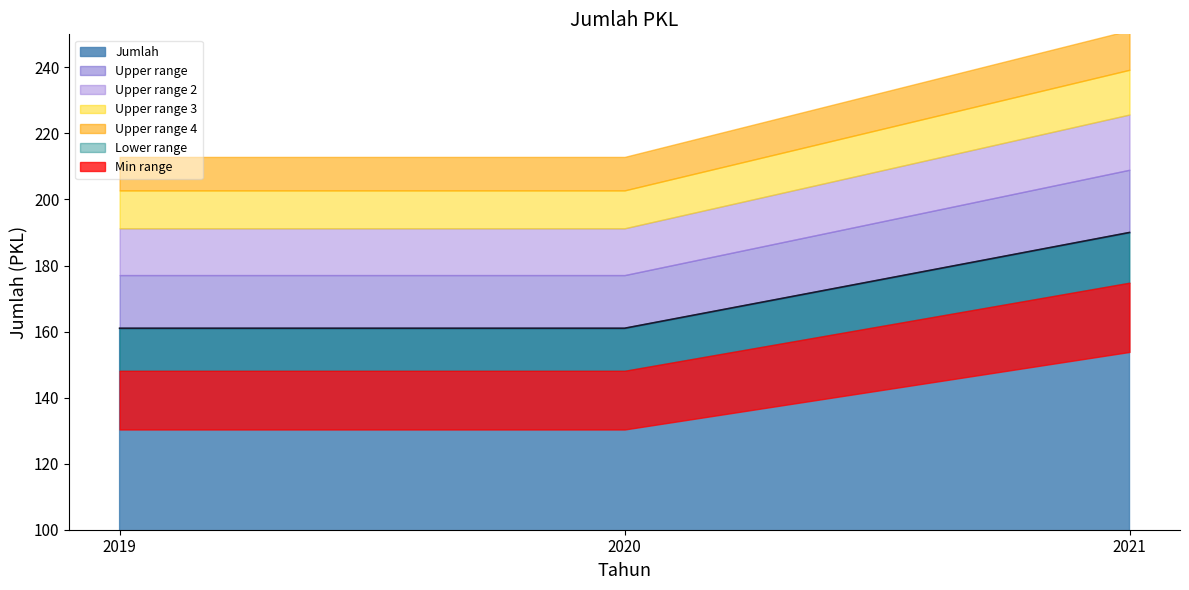

What is the lowest value of the Jumlah series?

161